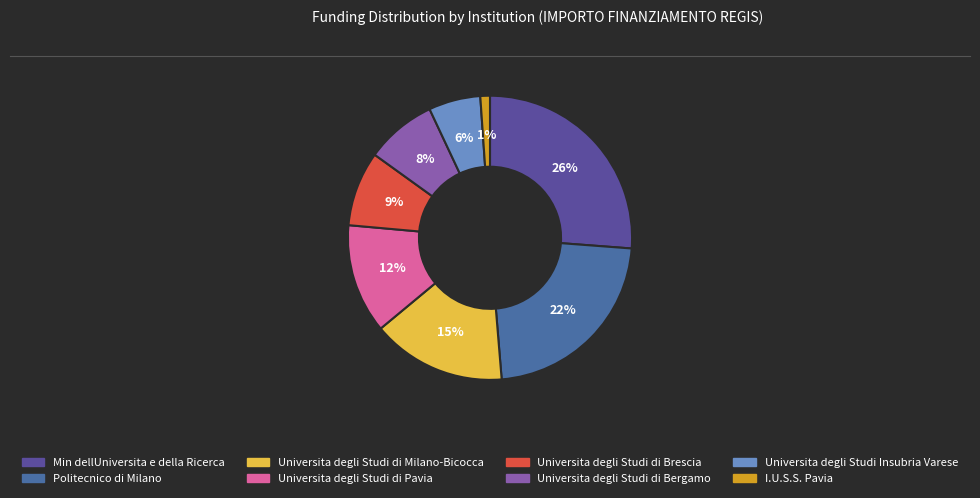

What is the largest slice in the pie chart?

Min dellUniversita e della Ricerca